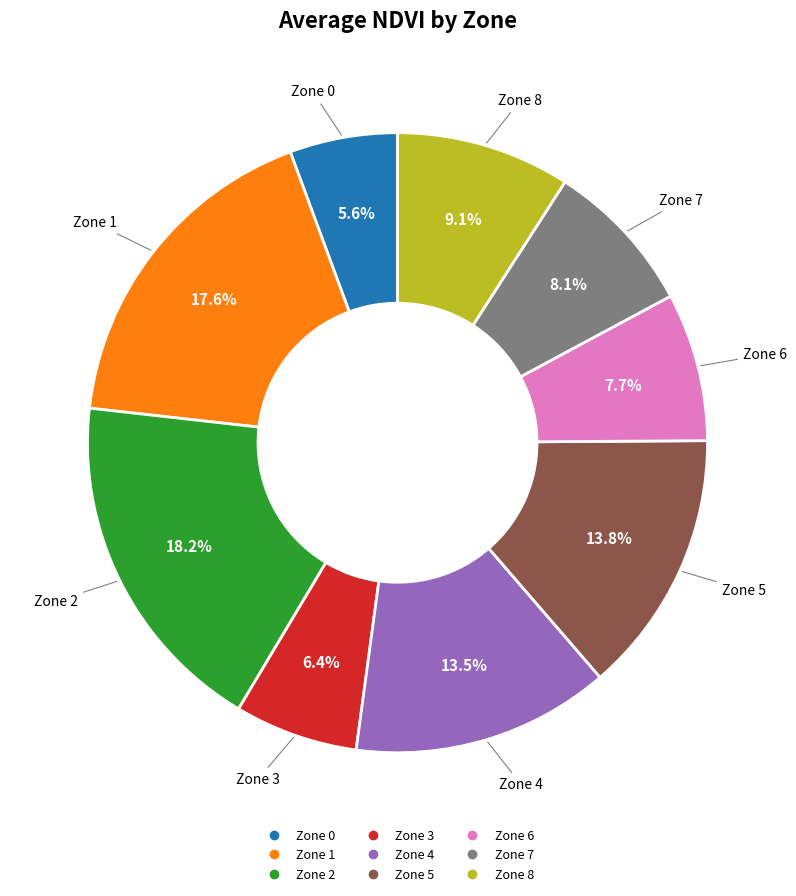

Does any single category account for the majority?

No